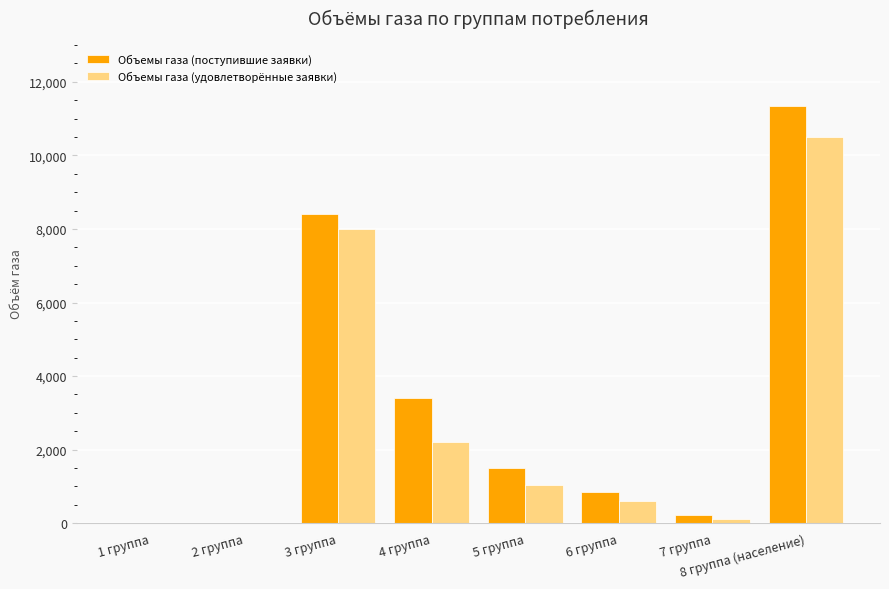

What is the sum of all Объемы газа (поступившие заявки) values?

25692.2